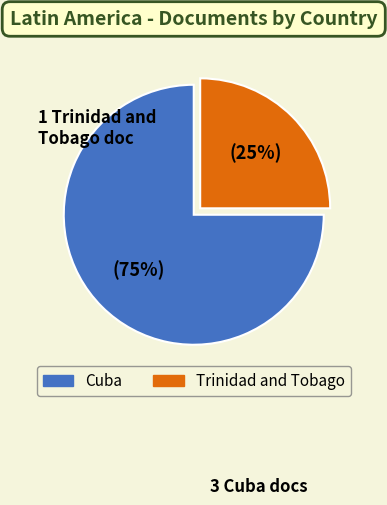

Is it true that Cuba is 63% of the pie?

False